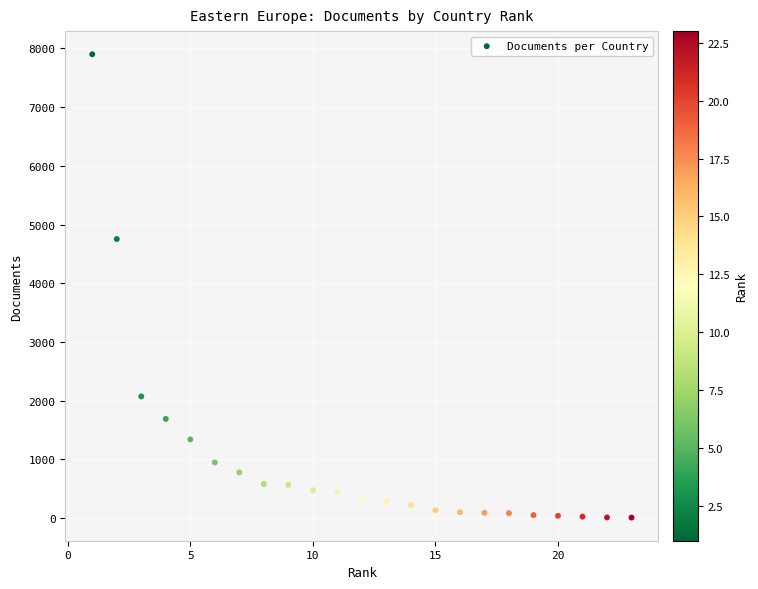

What Y value in the scatter plot is closest to 3955?

4753